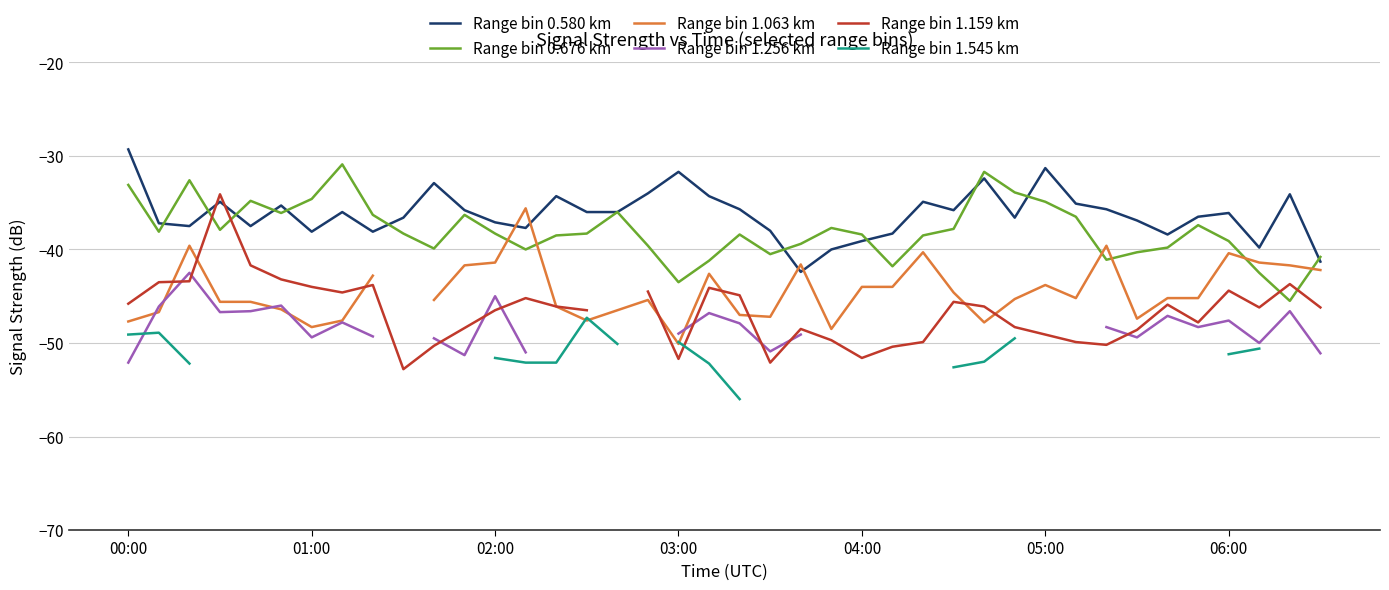

True or false: Range bin 0.580 km has a value of -36.1 at 06:00.

True